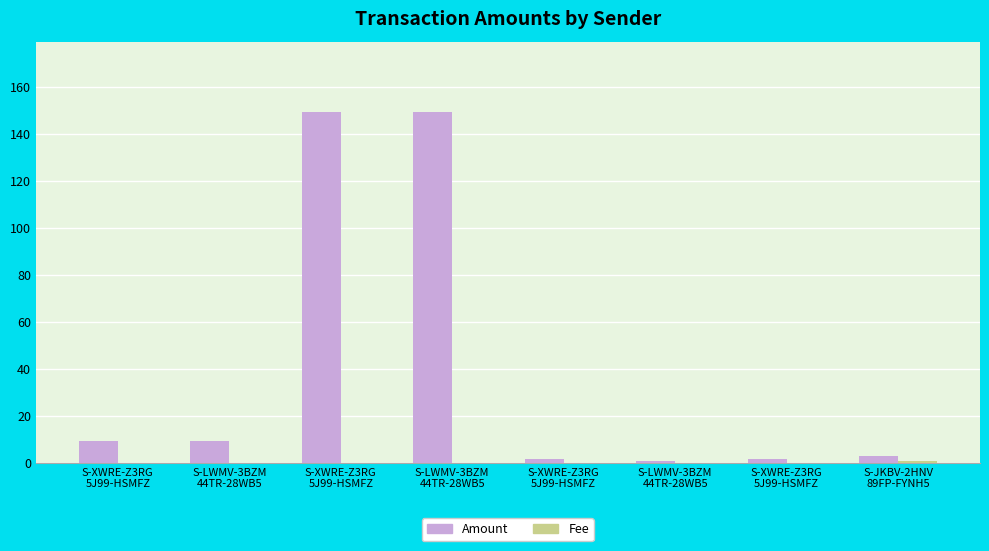

What is the difference between the second highest and second lowest values in the Amount series?

147.5